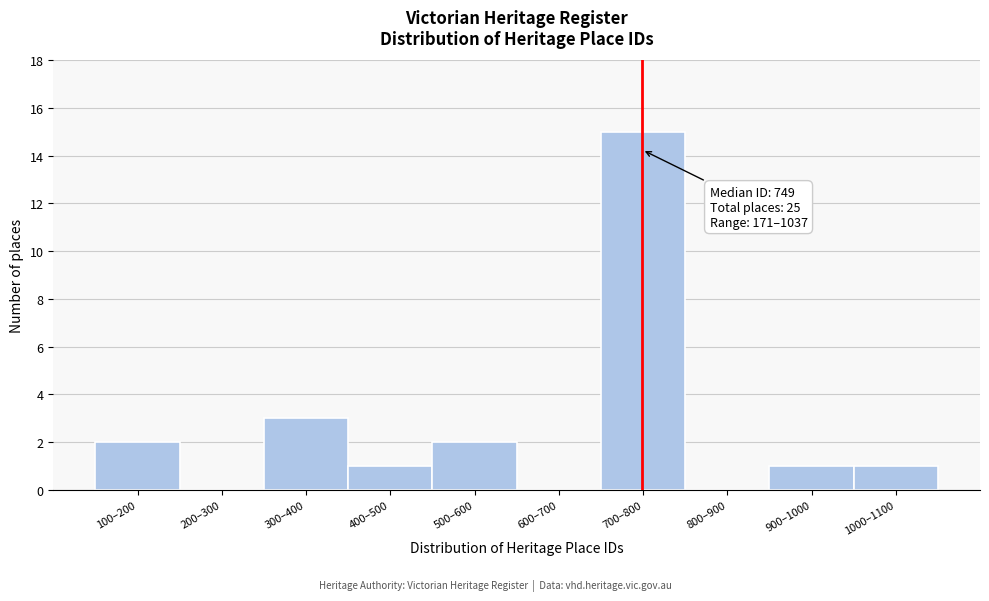

Reading left to right, what are all the values shown in this chart?

100–200=2	200–300=0	300–400=3	400–500=1	500–600=2	600–700=0	700–800=15	800–900=0	900–1000=1	1000–1100=1